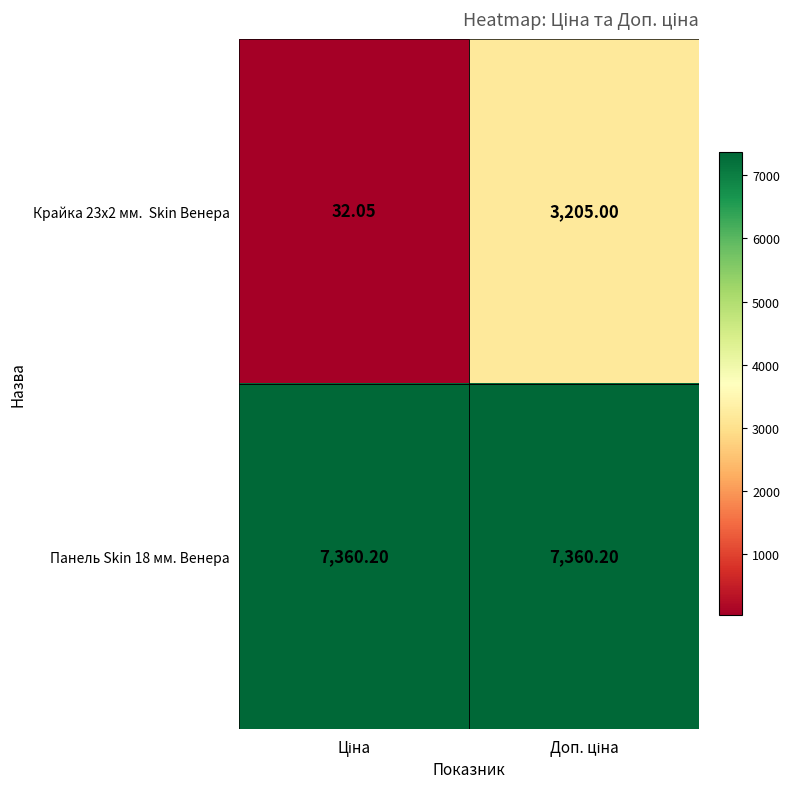

At Ціна, list the series in order from largest to smallest.

Панель Skin 18 мм. Венера, Крайка 23x2 мм. Skin Венера